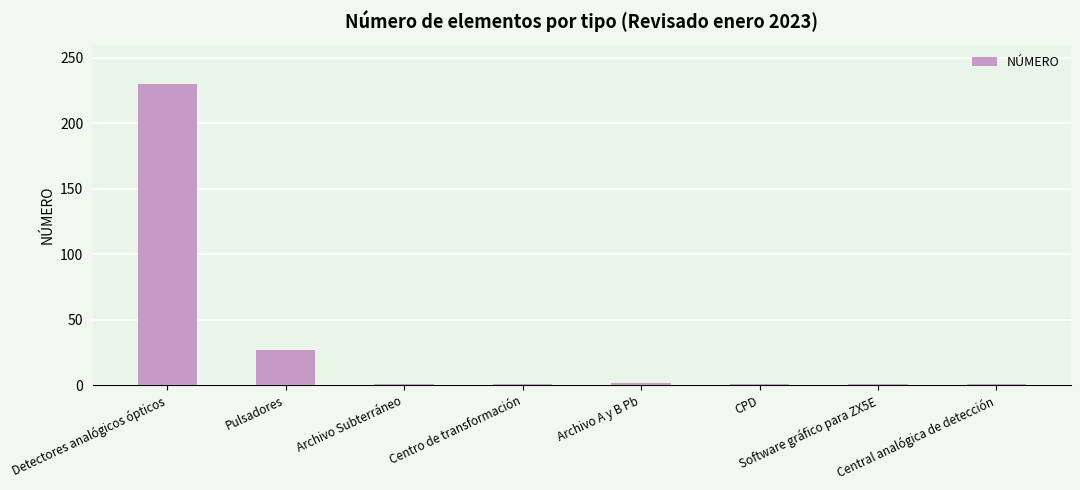

At which label is the value closest to 115?

Pulsadores